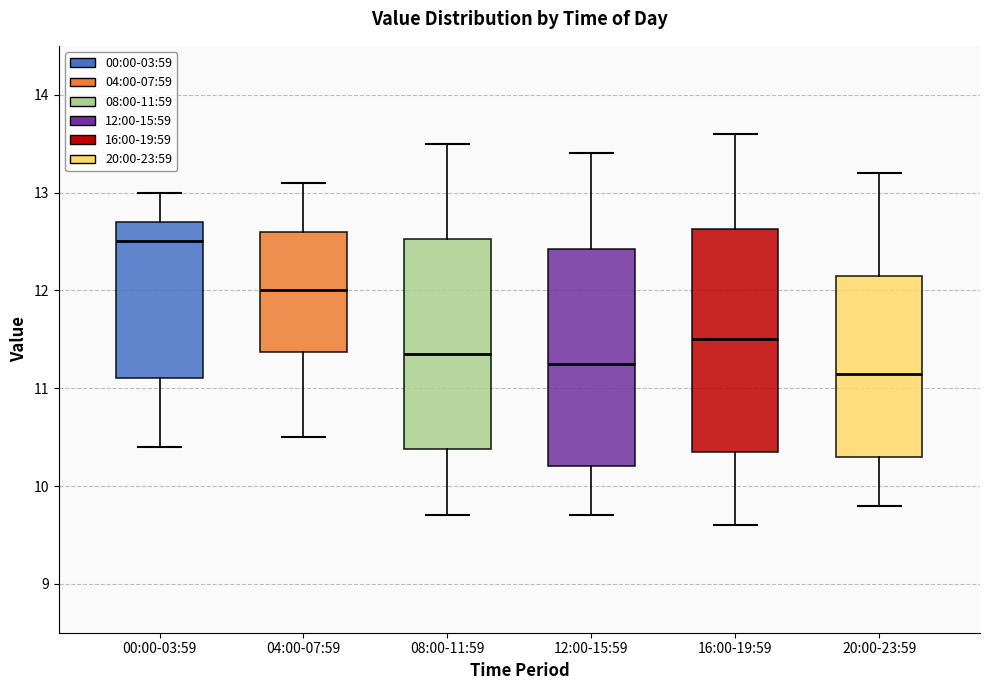

Reading left to right, read every box against the y-axis: the position of its median line, the range the box covers, and the ends of its whiskers. The values are not printed on the chart, so give them approximately, as read against the axis.

00:00-03:59: median 12.5, box 11.1 to 12.7, whiskers 10.4 to 13.0
04:00-07:59: median 12.0, box 11.4 to 12.6, whiskers 10.5 to 13.1
08:00-11:59: median 11.4, box 10.4 to 12.5, whiskers 9.7 to 13.5
12:00-15:59: median 11.3, box 10.2 to 12.4, whiskers 9.7 to 13.4
16:00-19:59: median 11.5, box 10.4 to 12.6, whiskers 9.6 to 13.6
20:00-23:59: median 11.2, box 10.3 to 12.2, whiskers 9.8 to 13.2